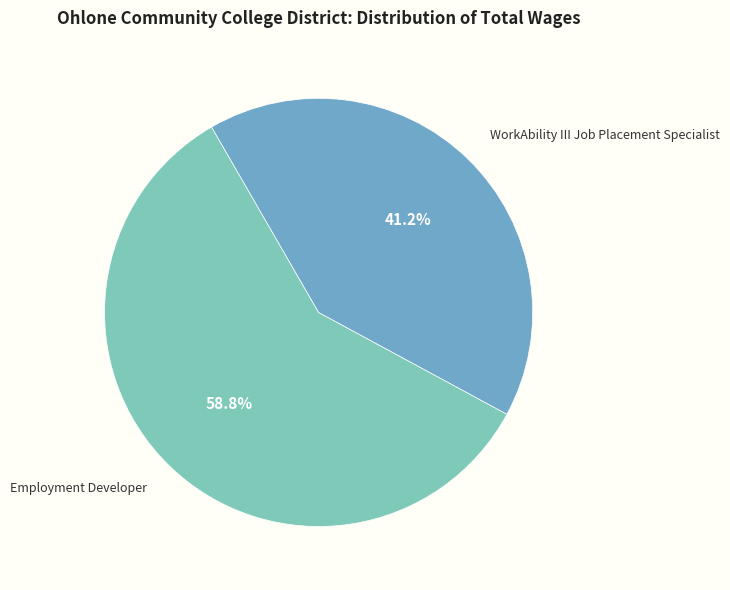

Count the number of slices in the pie.

2